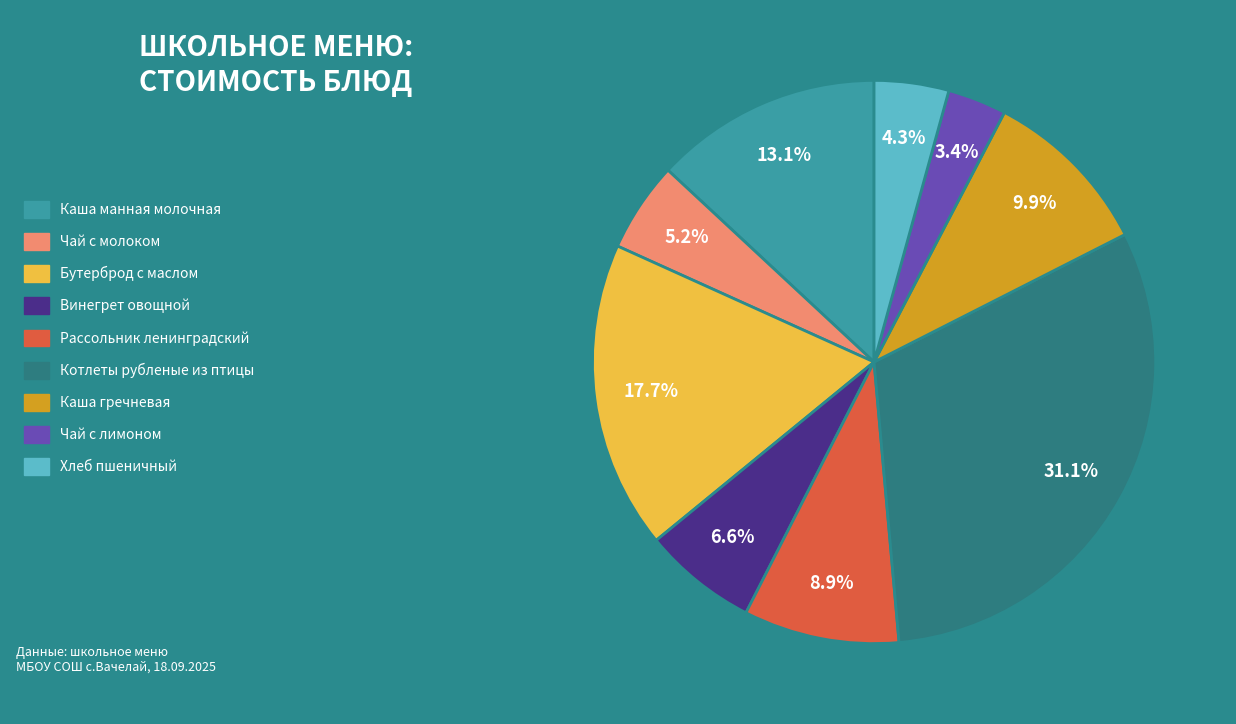

Approximately how many times larger is the value at Чай с лимоном compared to Каша гречневая?

0.3